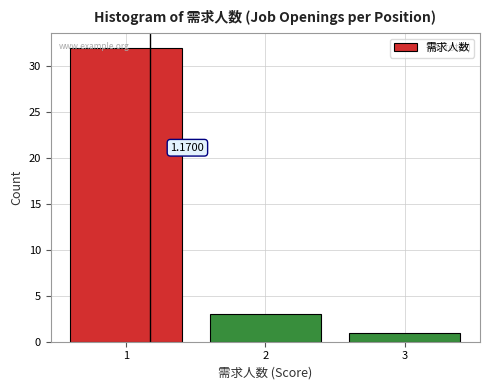

Which range on the x-axis has the tallest bar?

0.5 to 1.5